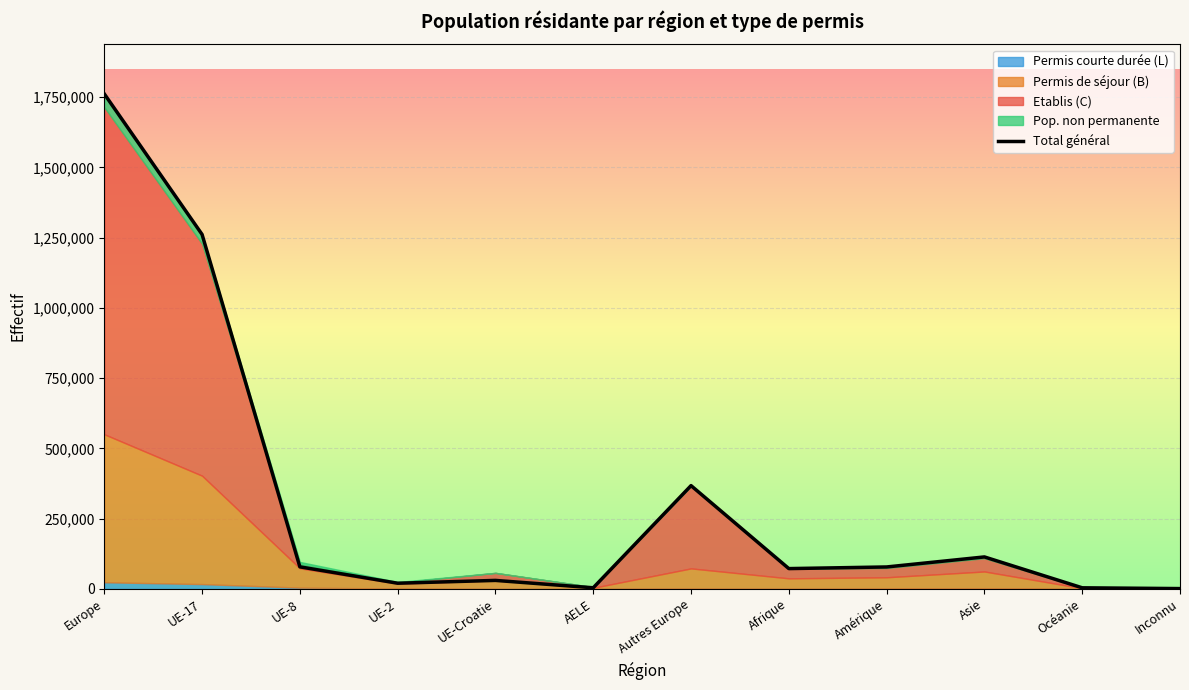

What is the label of the 2nd point from the left?

UE-17